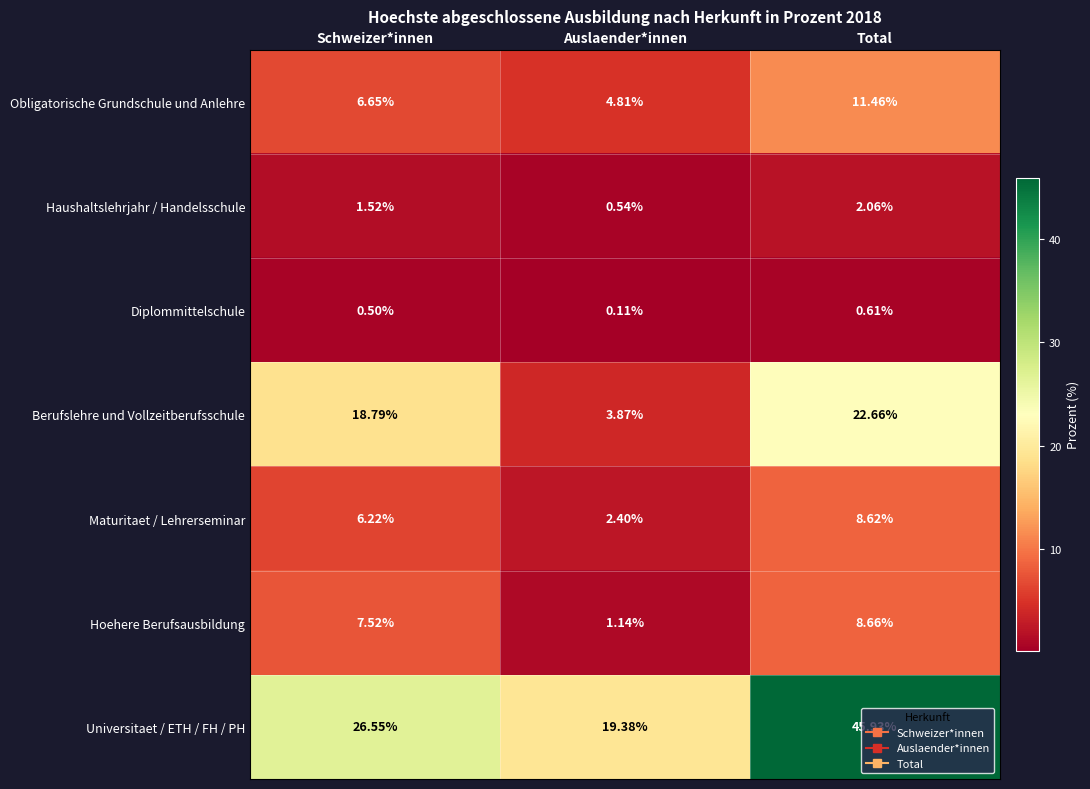

At which label is Haushaltslehrjahr / Handelsschule closest to 1?

Auslaender*innen